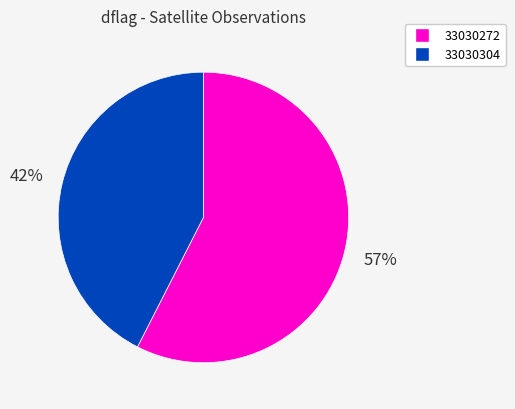

To the nearest percent, what is the average slice percentage?

50%